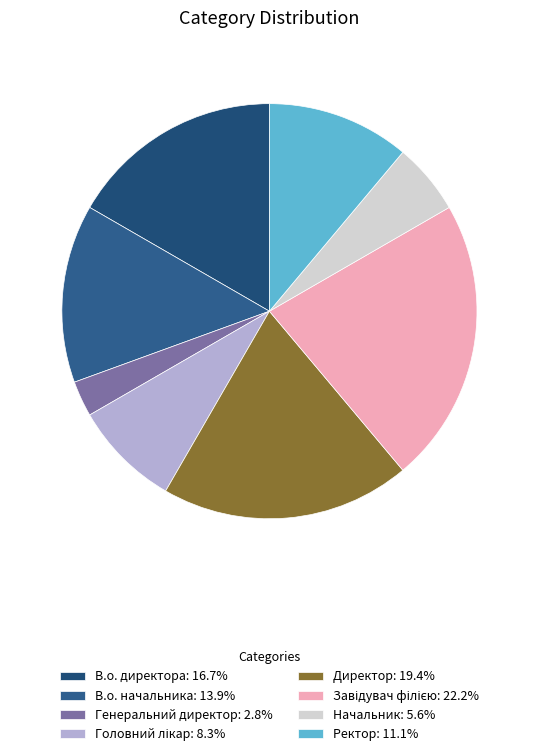

Is there any slice that represents more than half of the pie?

No